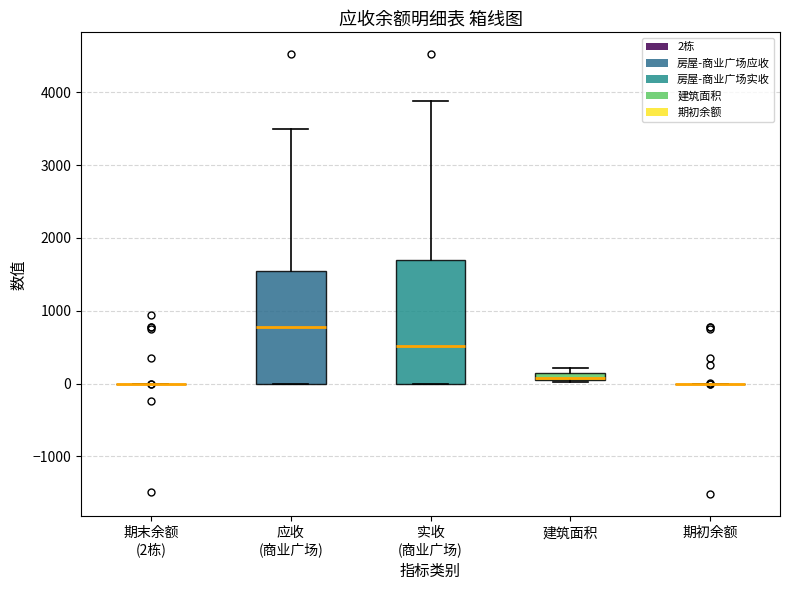

Which box is the tallest, from its lower edge to its upper edge?

实收 (商业广场)